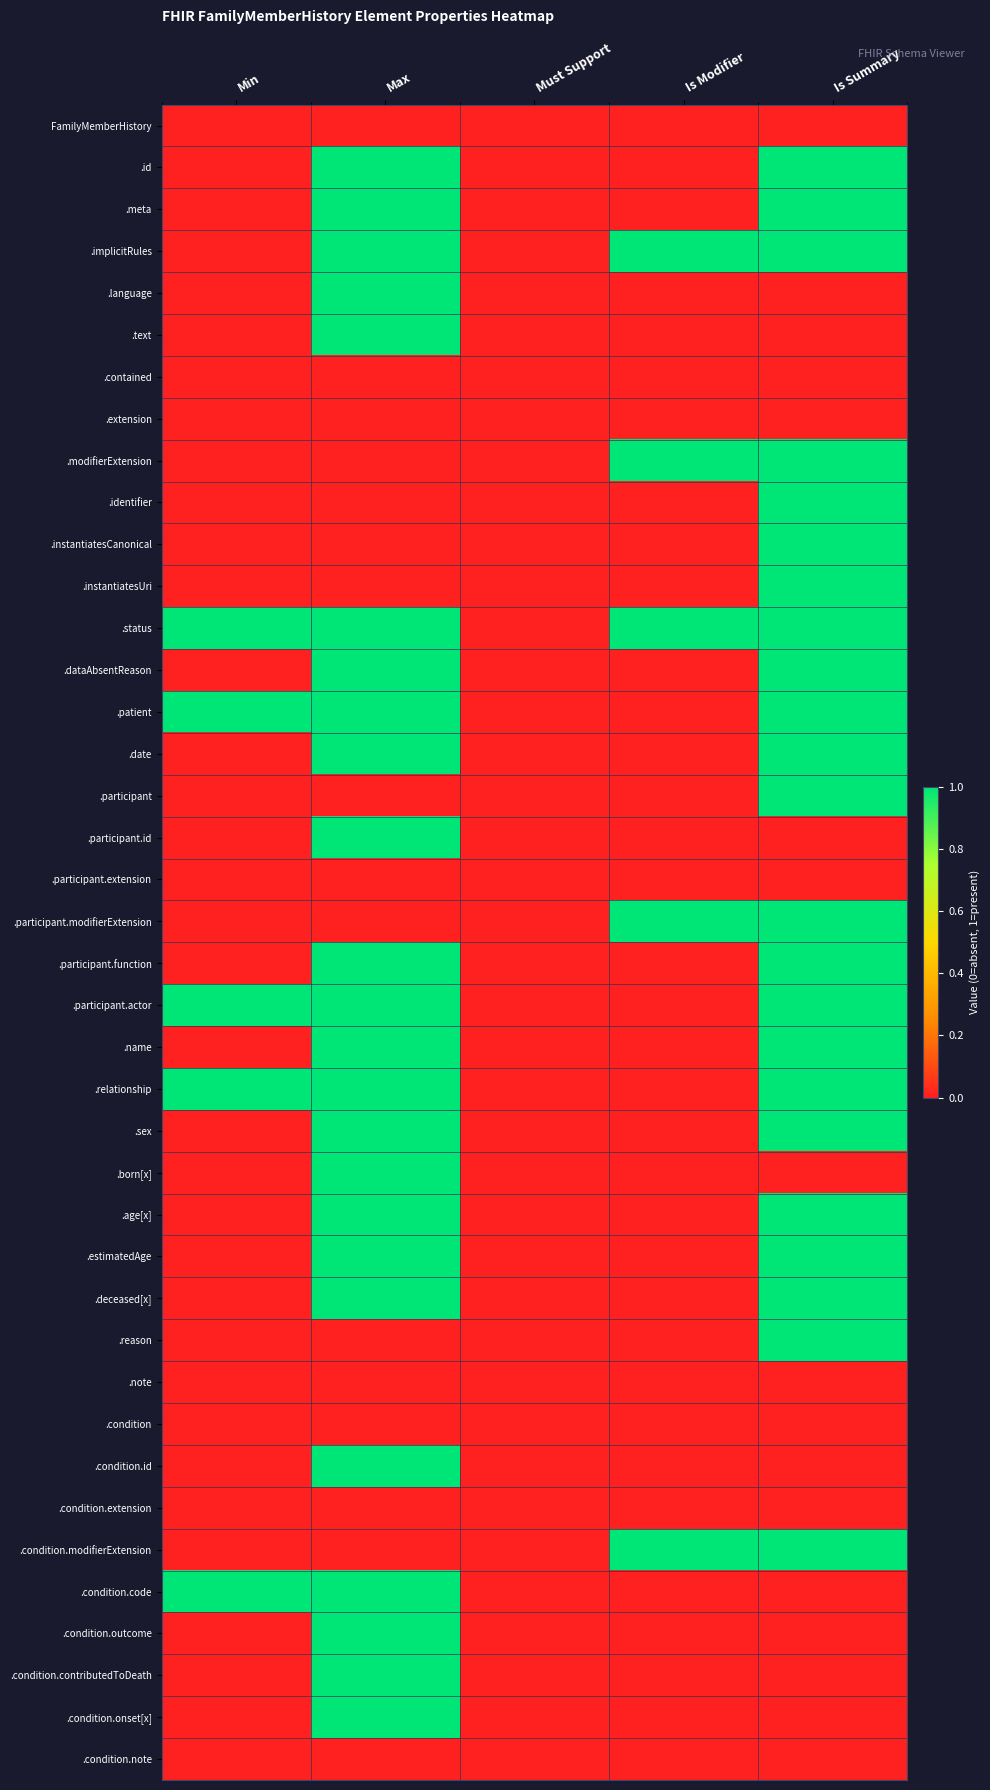

Which has a higher value, Min or Is Modifier?

Min